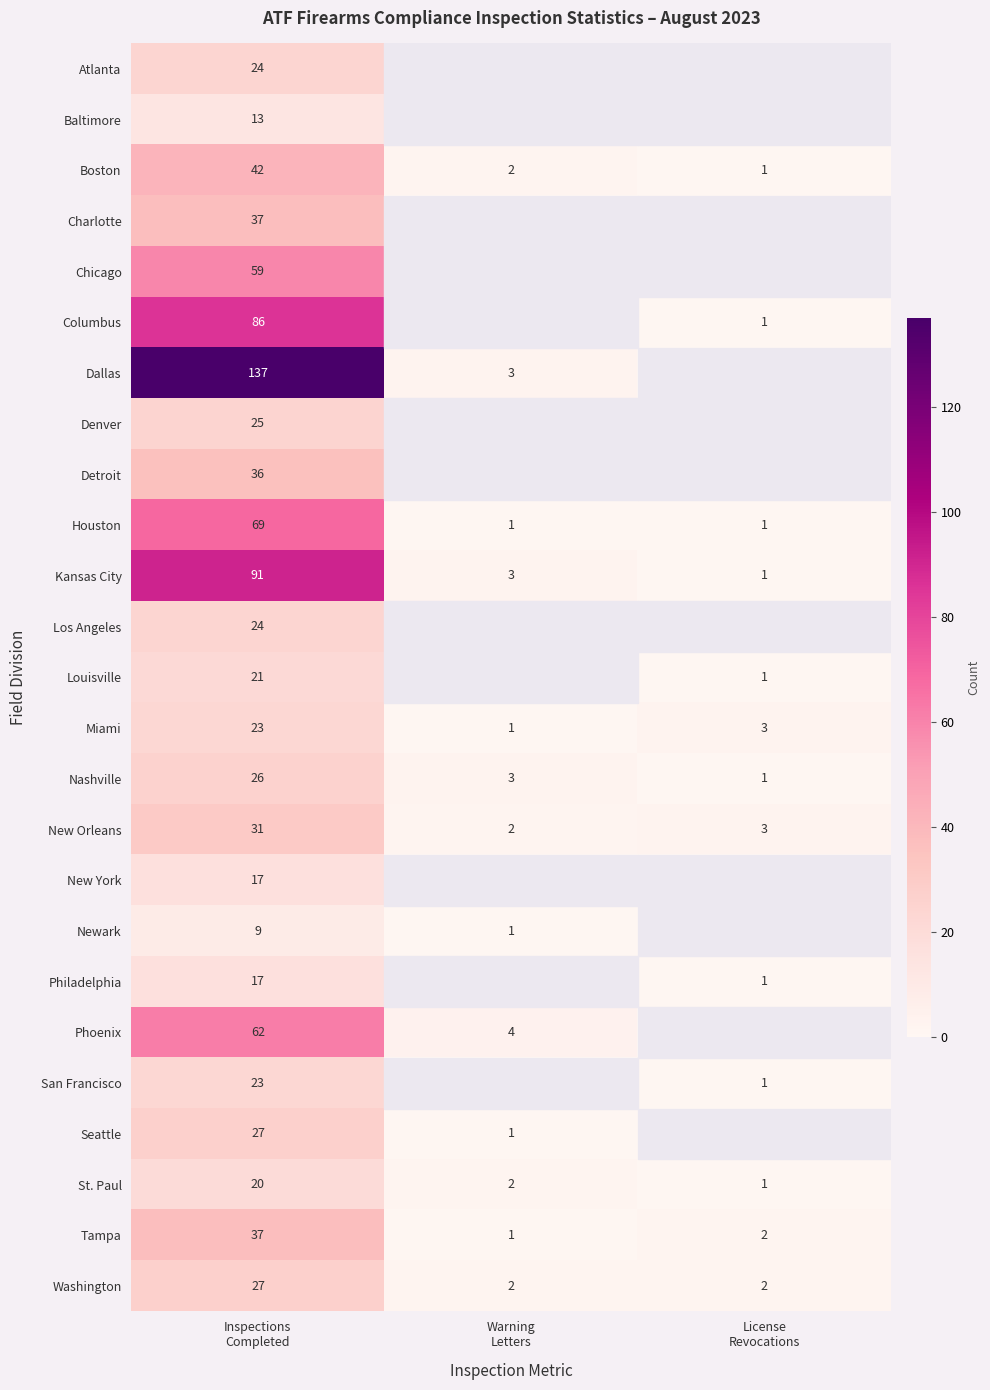

What is the average value of the Boston series?

15